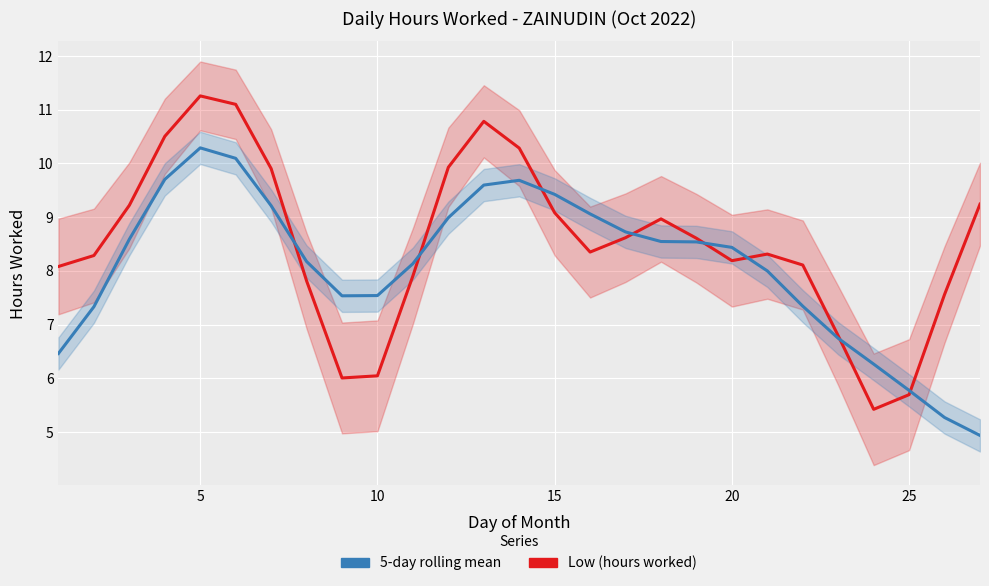

How many distinct data groups are displayed?

2